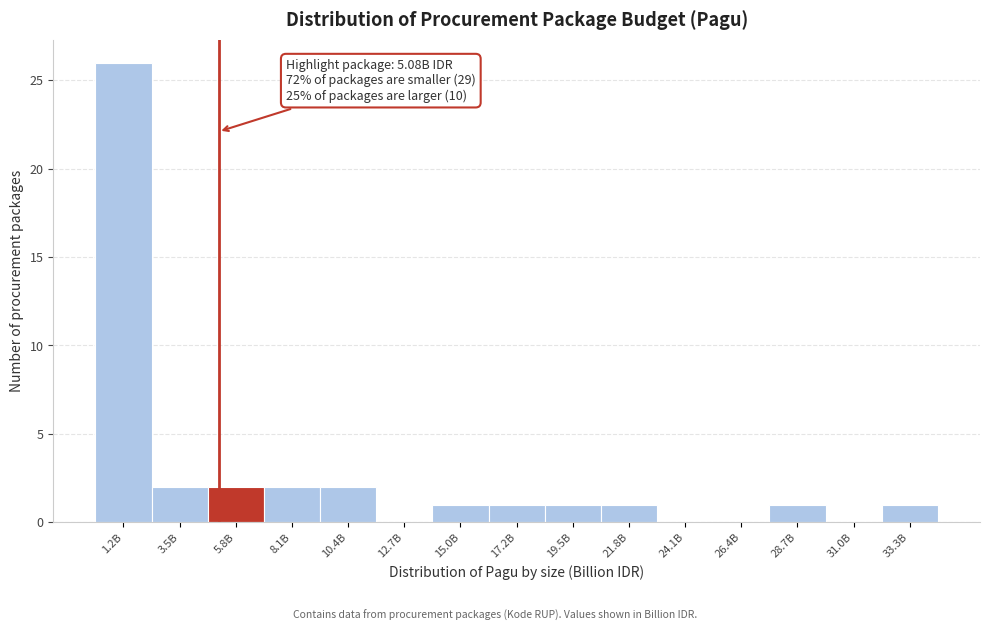

Reading left to right, transcribe all the data shown in this chart.

1.2B=26	3.5B=2	5.8B=2	8.1B=2	10.4B=2	12.7B=0	15.0B=1	17.2B=1	19.5B=1	21.8B=1	24.1B=0	26.4B=0	28.7B=1	31.0B=0	33.3B=1